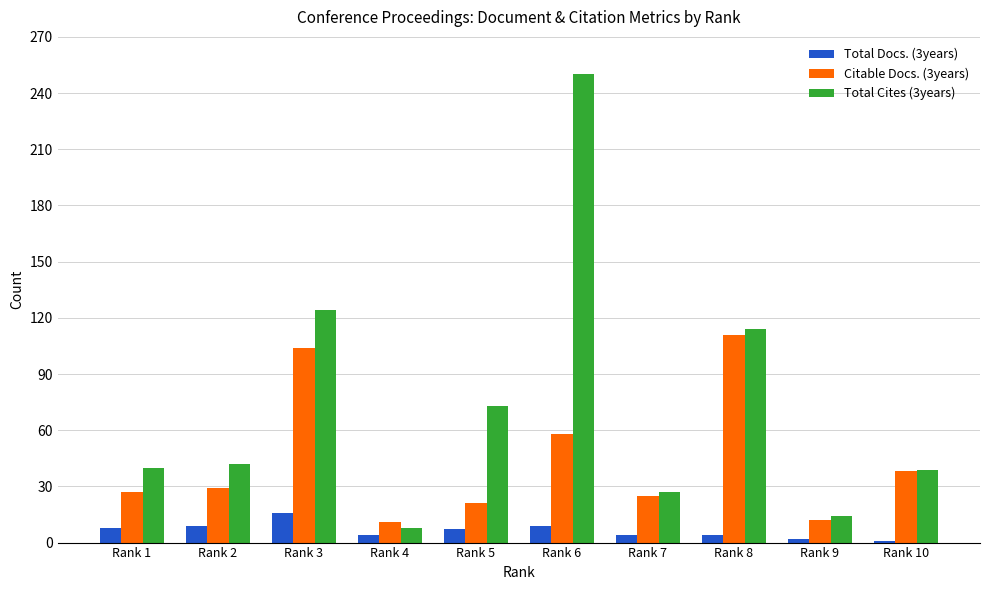

Is the value of Total Cites (3years) at Rank 10 greater than the value of Total Docs. (3years) at Rank 8?

Yes